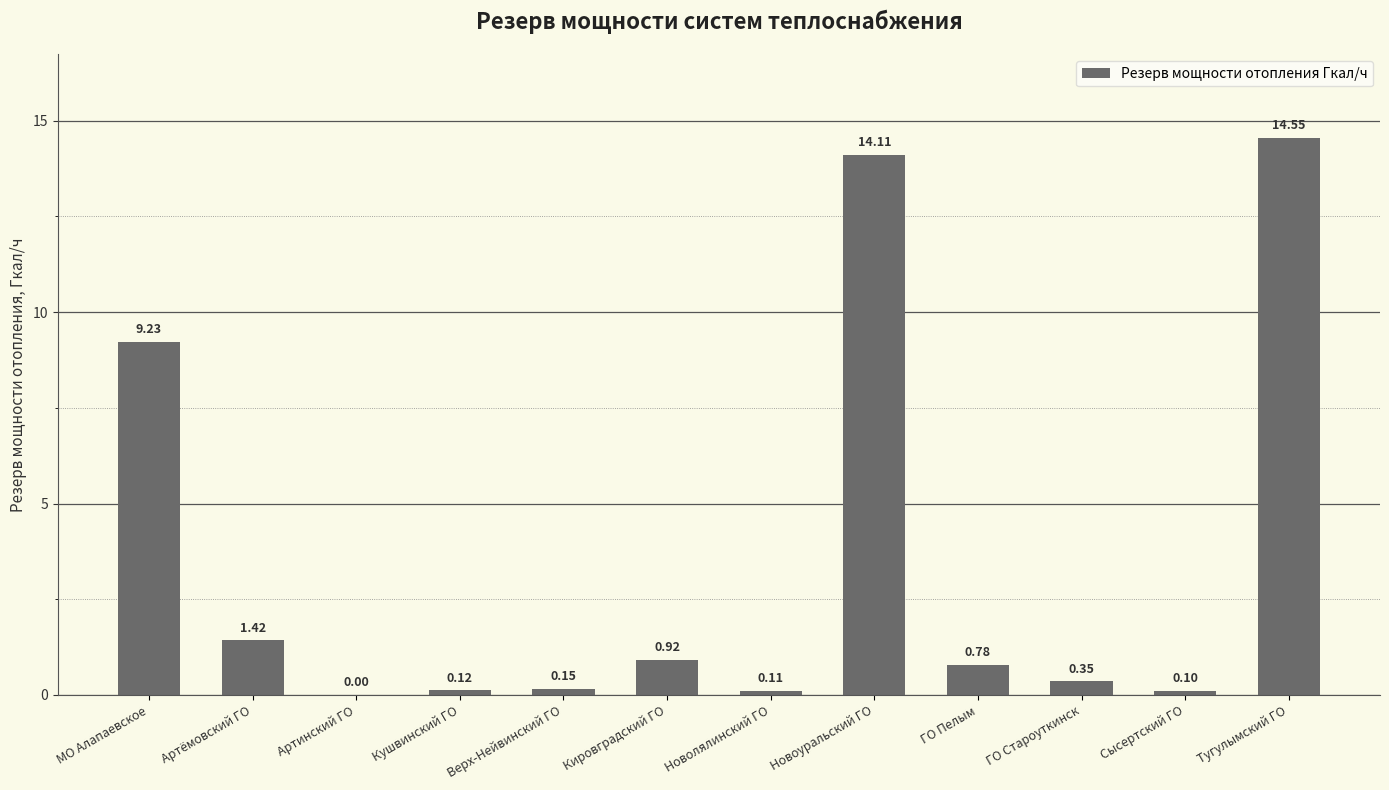

Which label corresponds to the largest value in the chart?

Тугулымский ГО